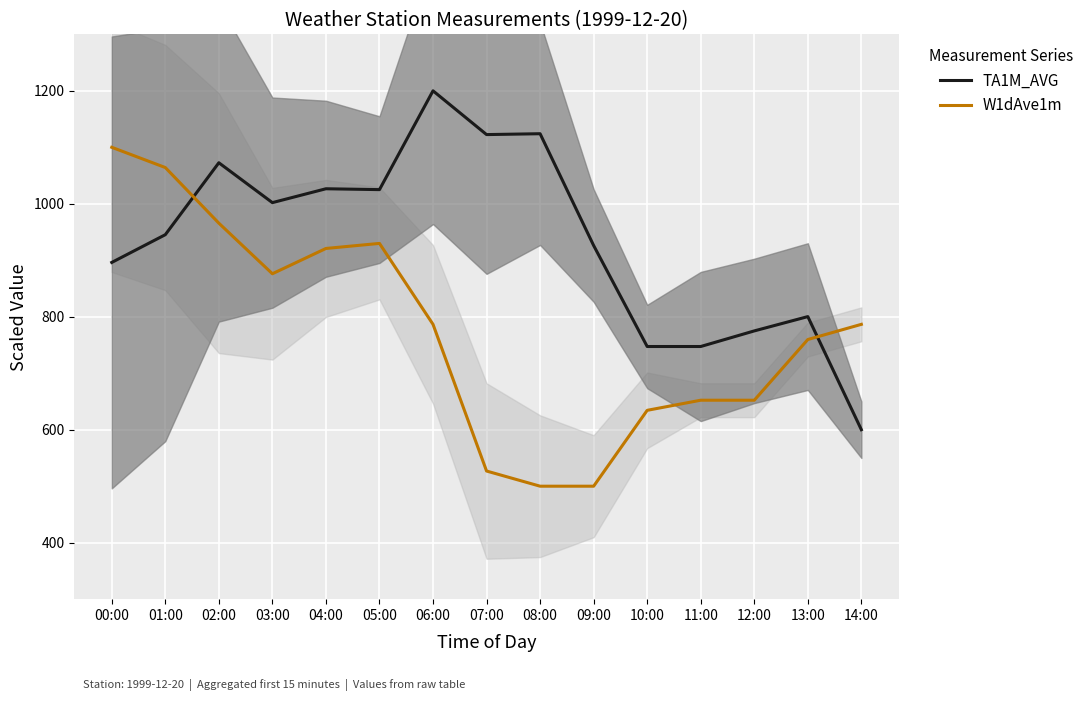

Reading right to left, transcribe all the data shown in this chart.

TA1M_AVG: 600.0	800.3	774.9	747.3	747.3	926.1	1124.0	1122.5	1200.0	1025.1	1026.6	1002.0	1072.6	945.3	896.2
W1dAve1m: 786.6	759.7	652.2	652.2	634.3	500.0	500.0	526.9	786.6	929.9	920.9	876.1	965.7	1064.2	1100.0